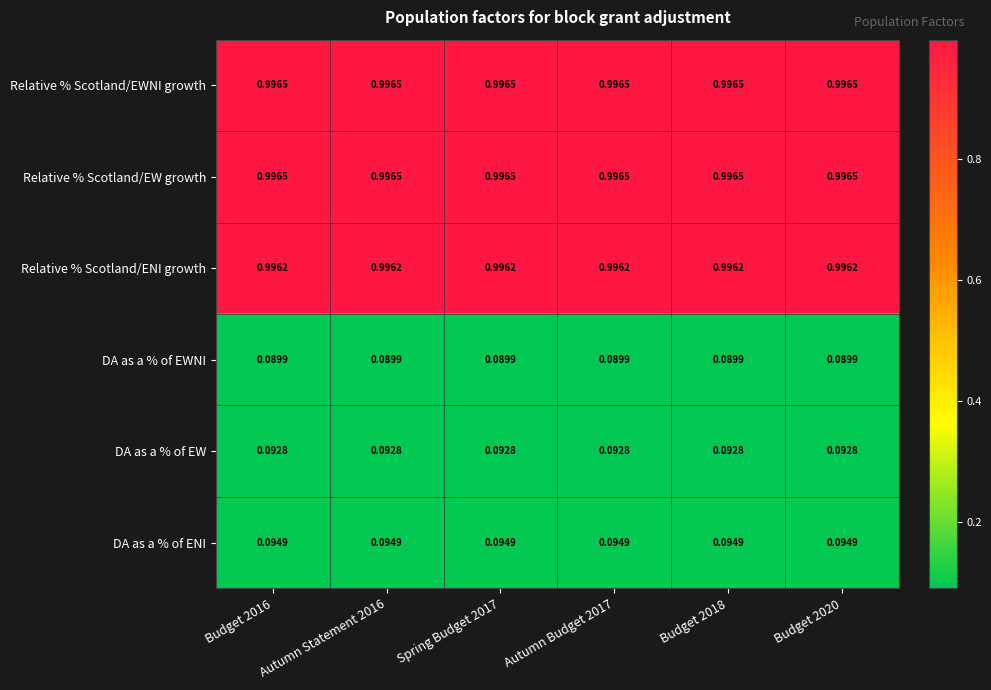

List the series in order of their peak value, lowest first.

DA as a % of EWNI, DA as a % of EW, DA as a % of ENI, Relative % Scotland/ENI growth, Relative % Scotland/EW growth, Relative % Scotland/EWNI growth